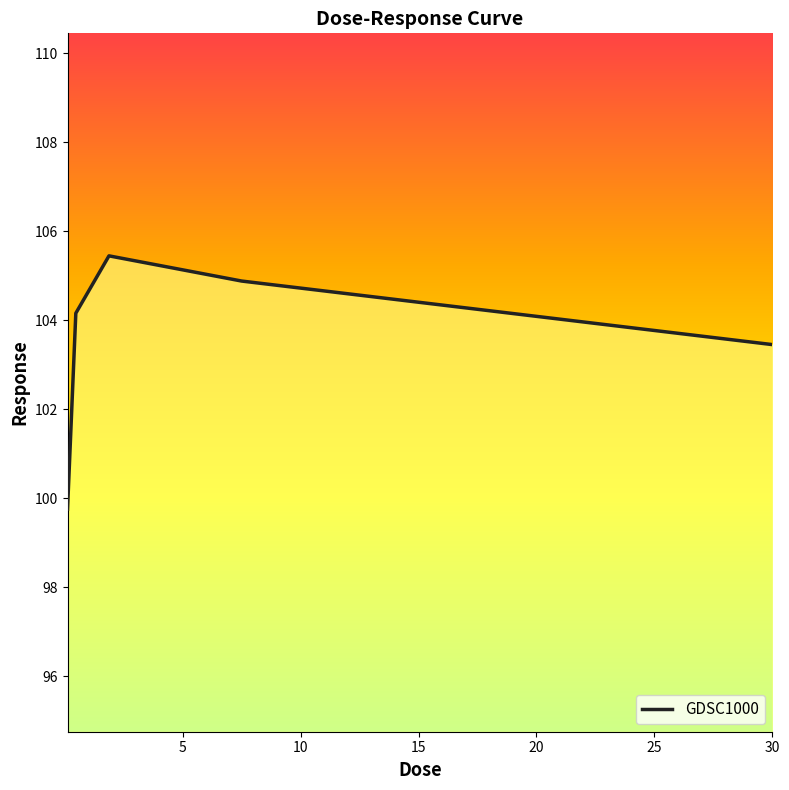

True or false: the data has more than 0 interior local peaks.

True